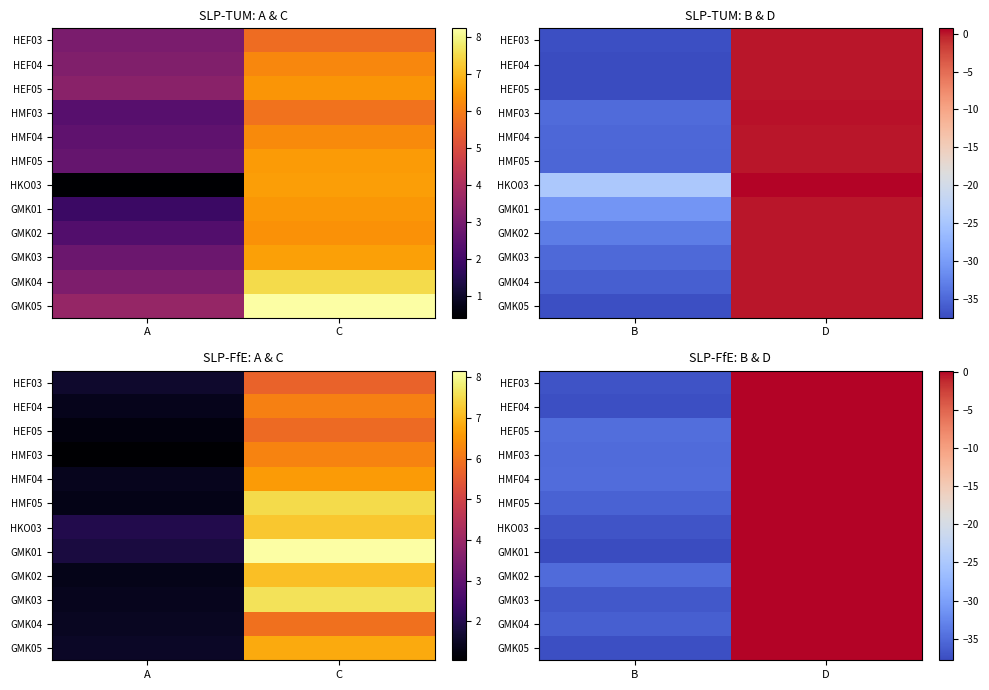

How many negative values does the HEF05 series have?

1